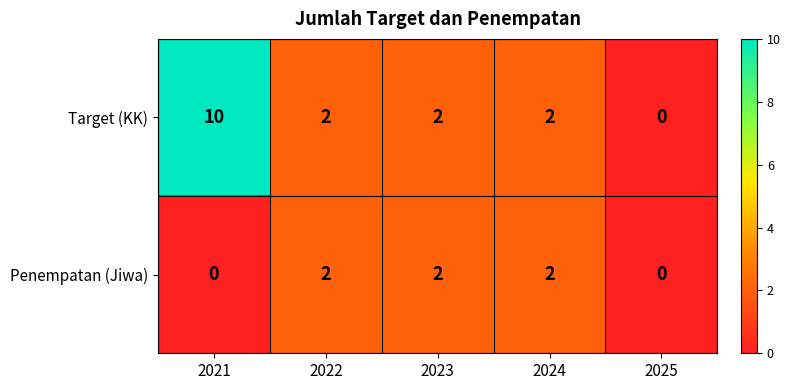

Which series changed the most between 2021 and 2025?

Target (KK)